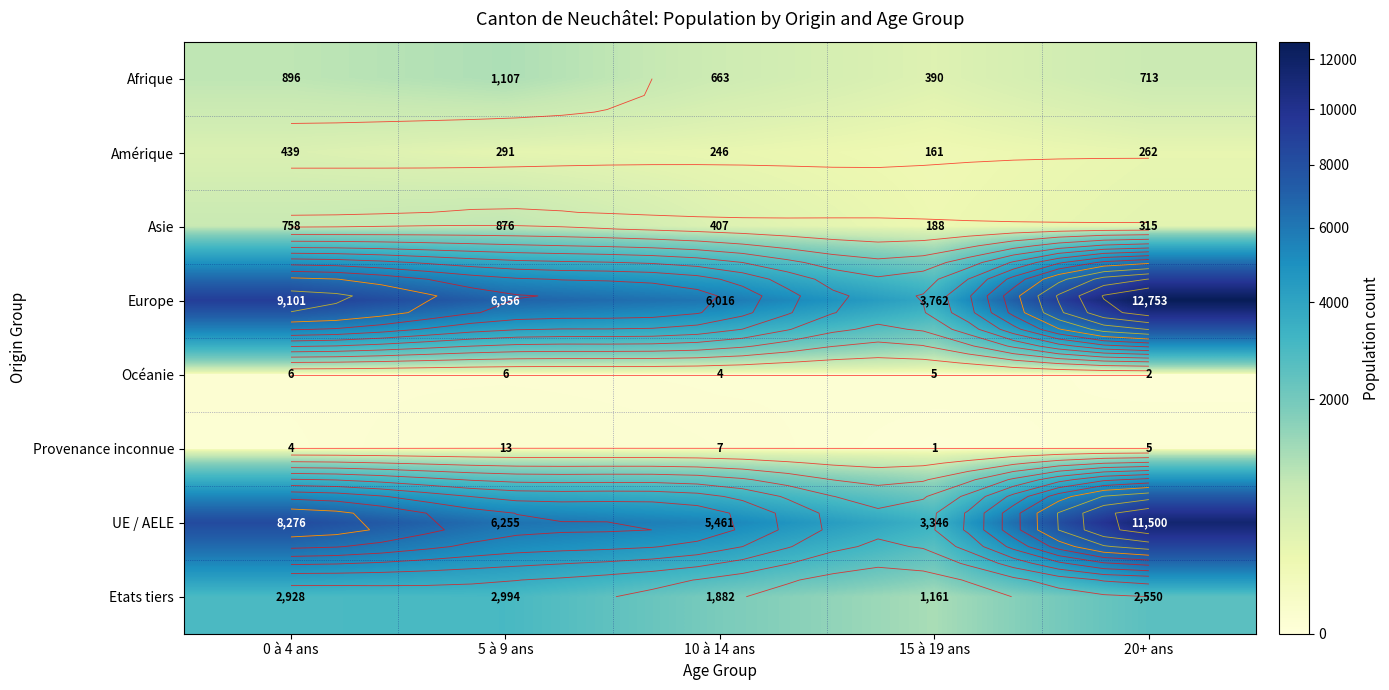

Which series has the widest spread of values?

Europe